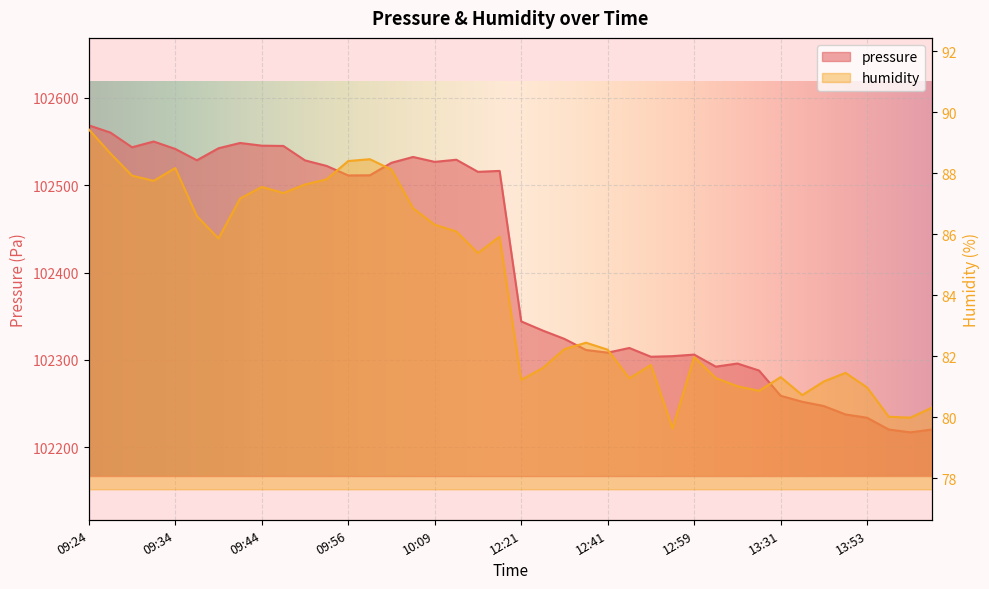

Rank the series by their average value, from highest to lowest.

pressure, humidity